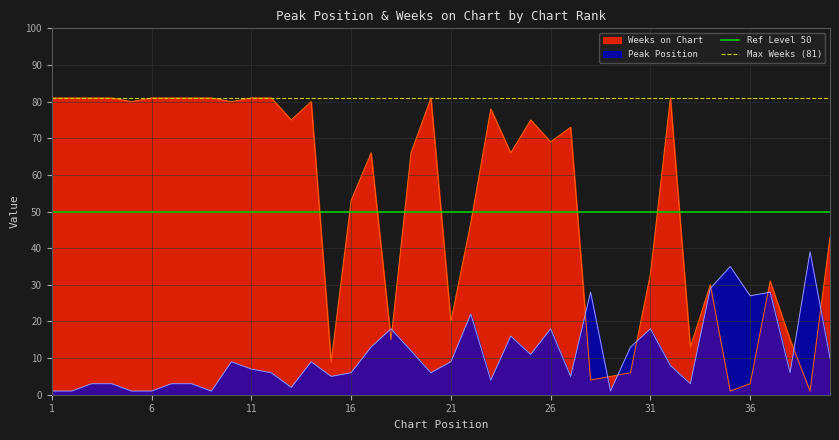

How many times do Peak Position and Weeks on Chart cross each other?

10